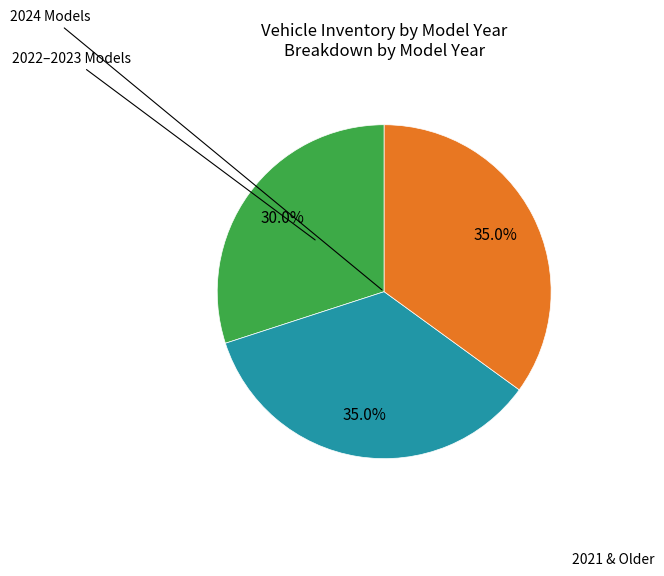

Is there a majority slice in this chart?

No